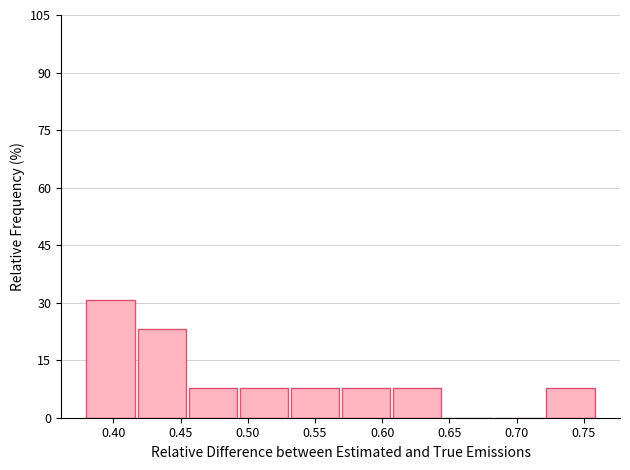

What is the height of the bar covering 0.532 to 0.570 on the x-axis? Neither the bar edges nor the heights are printed on the chart, so give them approximately, as read against the axes.

8